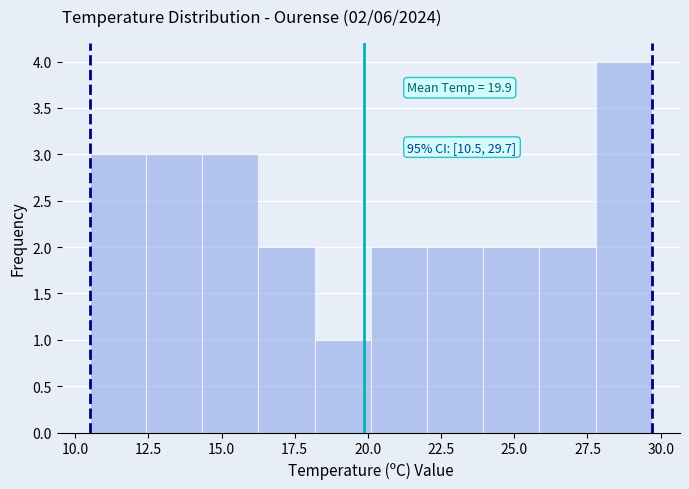

Read against the x-axis, roughly where is the centre of the tallest bar?

28.5